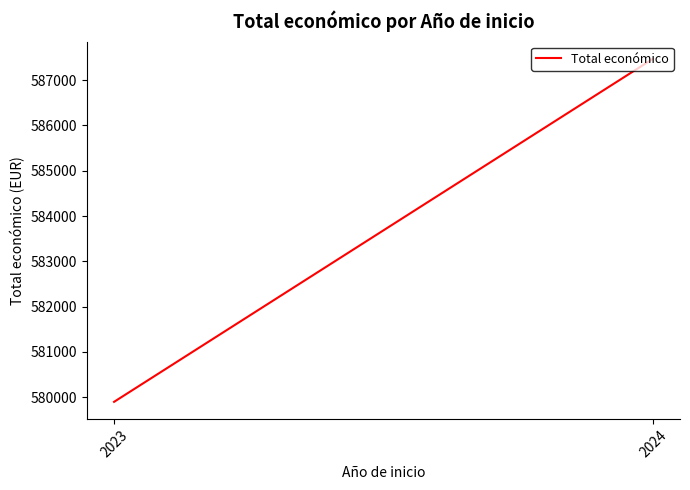

Reading left to right, list all the values displayed in this chart.

2023=579896.3	2024=587473.9